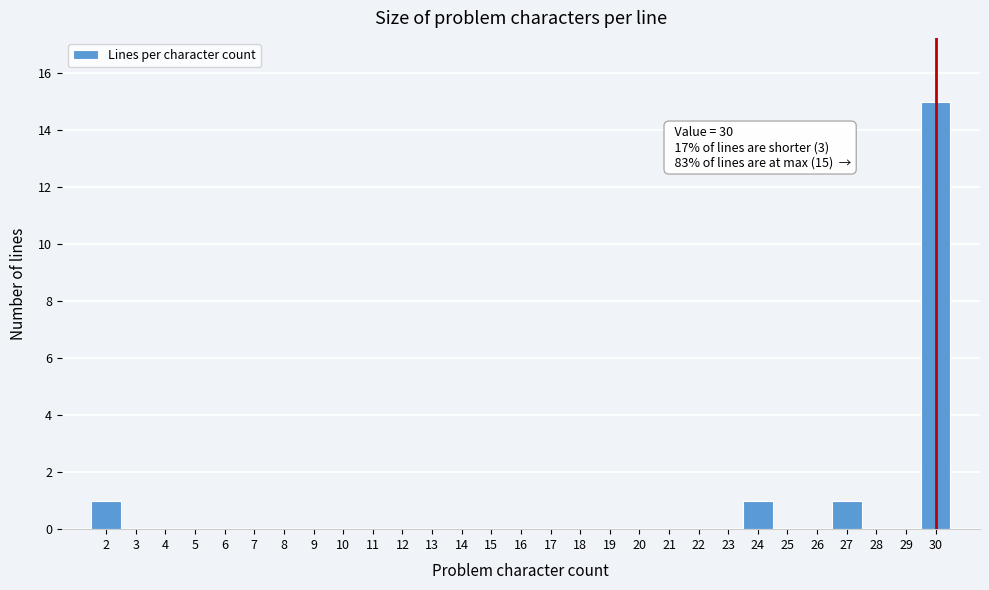

Which range on the x-axis has the tallest bar?

29.5 to 30.5